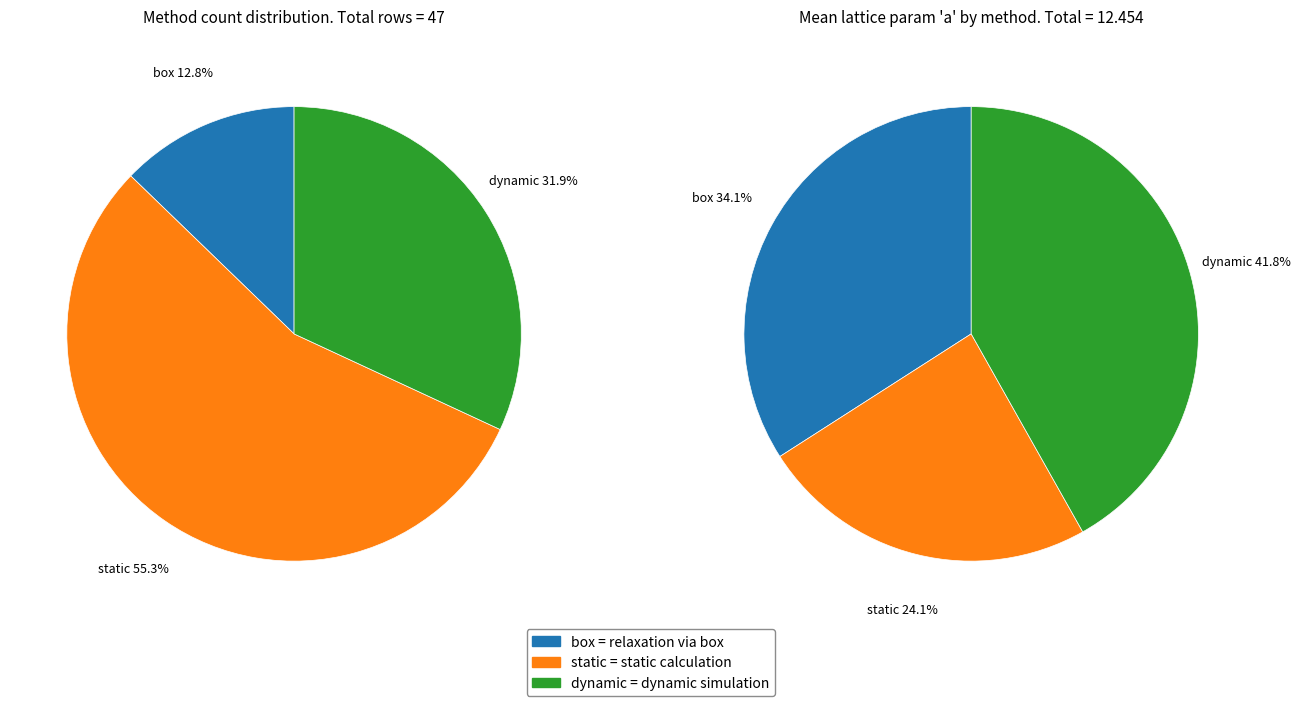

What percentage is the static slice, to the nearest percent?

24%